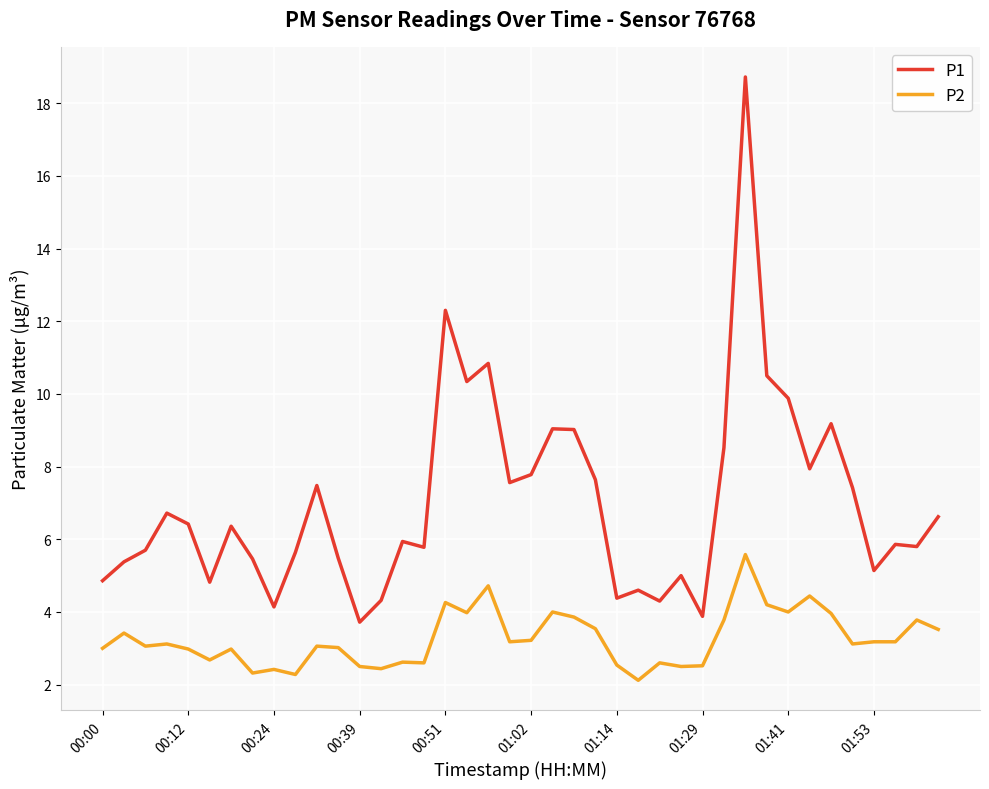

What is the smallest value displayed?

2.1